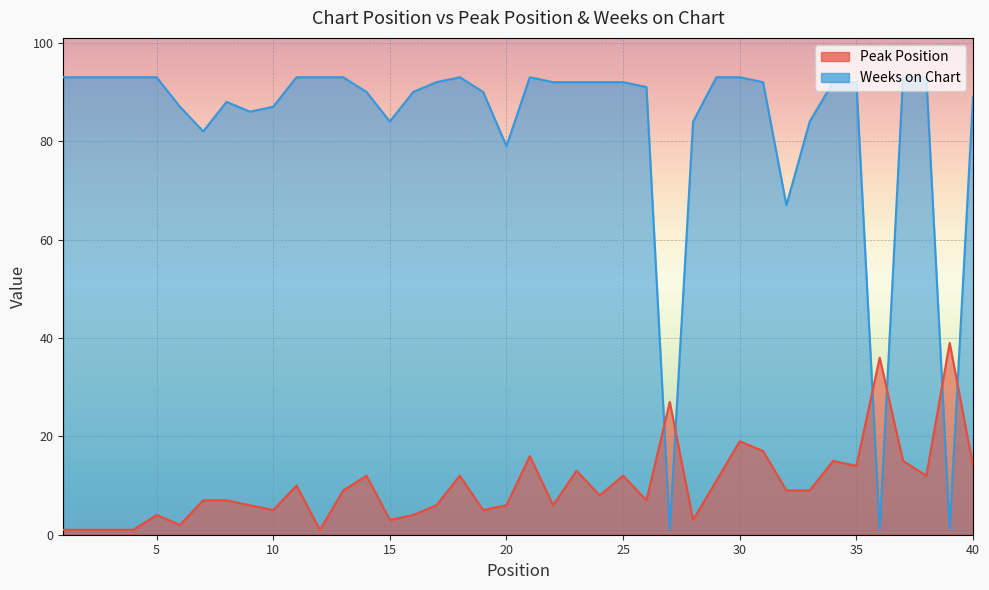

Reading left to right, what are all the values shown in this chart?

Peak Position: 1	1	1	1	4	2	7	7	6	5	10	1	9	12	3	4	6	12	5	6	16	6	13	8	12	7	27	3	11	19	17	9	9	15	14	36	15	12	39	14
Weeks on Chart: 93	93	93	93	93	87	82	88	86	87	93	93	93	90	84	90	92	93	90	79	93	92	92	92	92	91	1	84	93	93	92	67	84	92	92	1	93	93	1	89